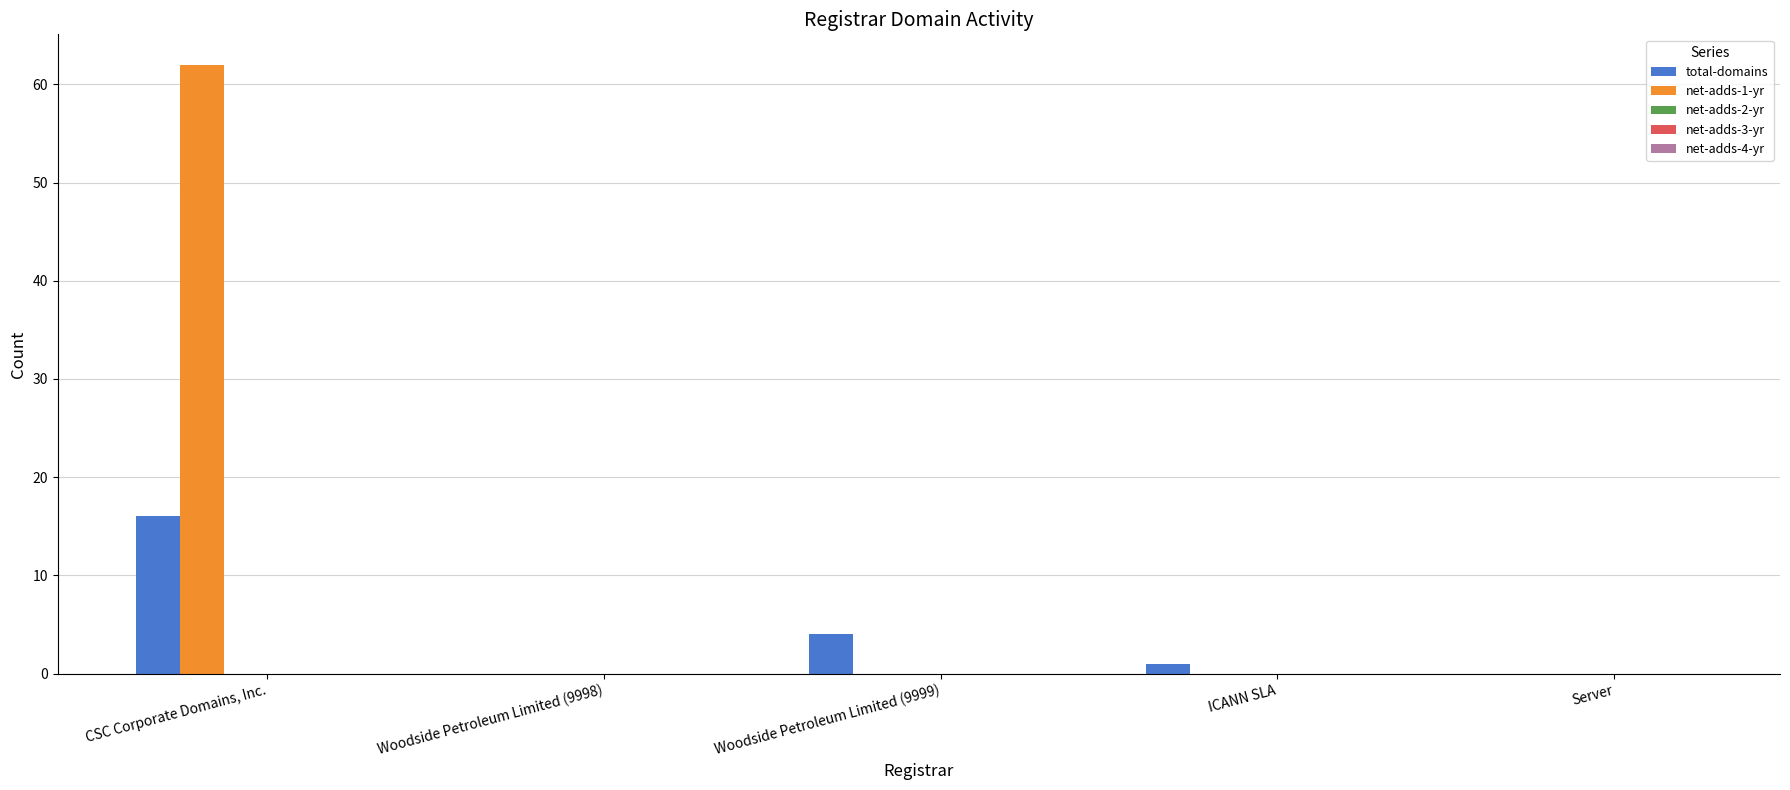

Does the chart contain stacked bars?

No